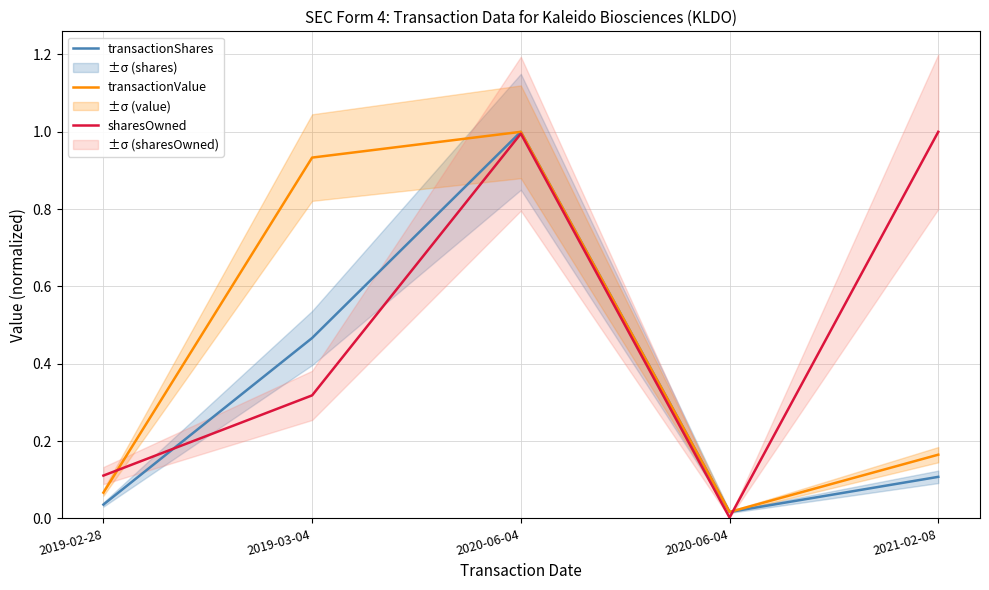

True or false: transactionShares has a value of 0.0 at 2019-02-28.

True